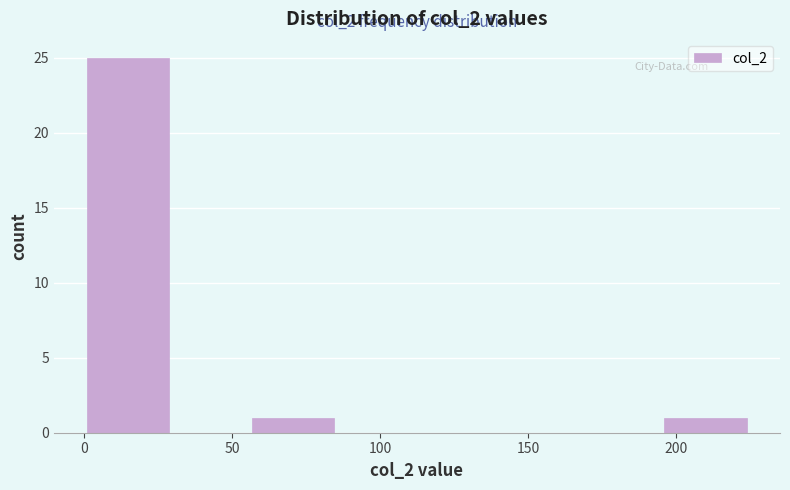

Which range on the x-axis has the tallest bar?

0 to 30